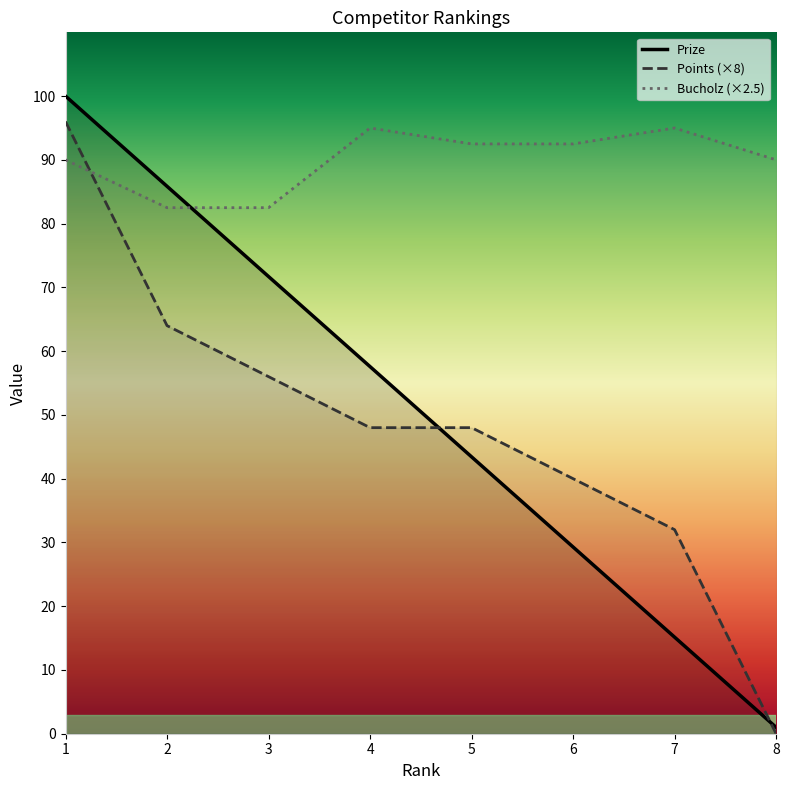

Reading left to right, extract all data points from this chart.

Prize: 1=100.0	2=85.8	3=71.7	4=57.6	5=43.4	6=29.3	7=15.1	8=1.0
Points: 1=96.0	2=64.0	3=56.0	4=48.0	5=48.0	6=40.0	7=32.0	8=0.0
Bucholz: 1=90.0	2=82.5	3=82.5	4=95.0	5=92.5	6=92.5	7=95.0	8=90.0